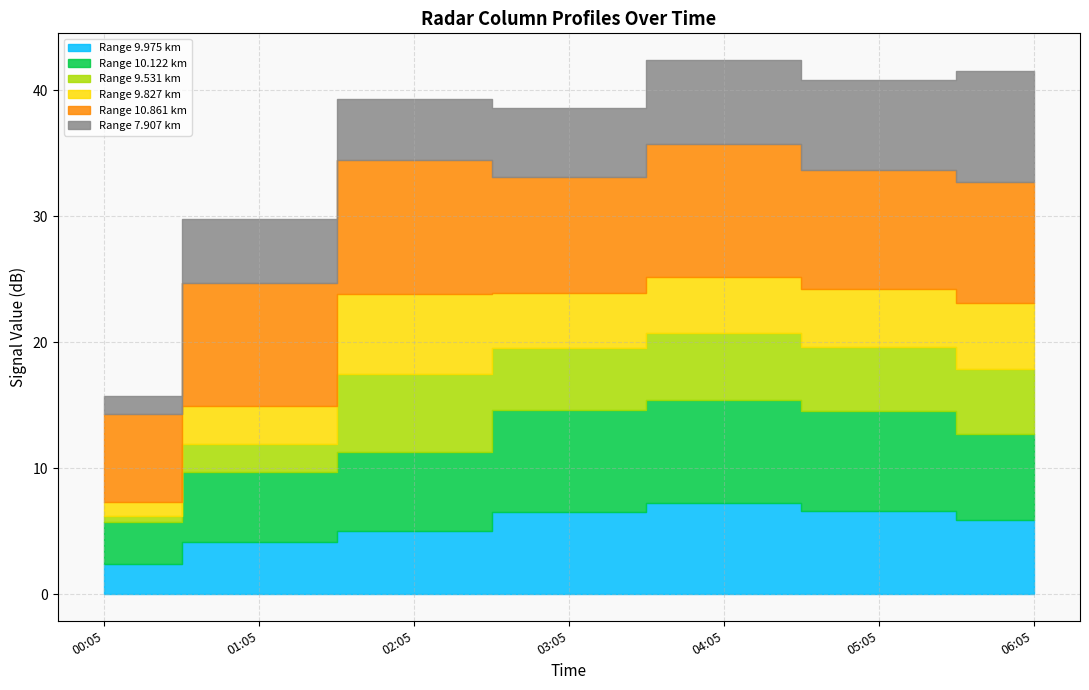

Reading left to right, extract all data points from this chart.

9.975: 2002/09/05 00:05=2.4	2002/09/05 01:05=4.1	2002/09/05 02:05=5.0	2002/09/05 03:05=6.5	2002/09/05 04:05=7.2	2002/09/05 05:05=6.6	2002/09/05 06:05=5.9
10.122: 2002/09/05 00:05=3.3	2002/09/05 01:05=5.6	2002/09/05 02:05=6.3	2002/09/05 03:05=8.1	2002/09/05 04:05=8.2	2002/09/05 05:05=7.9	2002/09/05 06:05=6.8
9.531: 2002/09/05 00:05=0.5	2002/09/05 01:05=2.2	2002/09/05 02:05=6.2	2002/09/05 03:05=4.9	2002/09/05 04:05=5.3	2002/09/05 05:05=5.1	2002/09/05 06:05=5.2
9.827: 2002/09/05 00:05=1.1	2002/09/05 01:05=3.0	2002/09/05 02:05=6.3	2002/09/05 03:05=4.4	2002/09/05 04:05=4.5	2002/09/05 05:05=4.6	2002/09/05 06:05=5.2
10.861: 2002/09/05 00:05=7.0	2002/09/05 01:05=9.8	2002/09/05 02:05=10.7	2002/09/05 03:05=9.2	2002/09/05 04:05=10.5	2002/09/05 05:05=9.5	2002/09/05 06:05=9.6
7.907: 2002/09/05 00:05=1.4	2002/09/05 01:05=5.1	2002/09/05 02:05=4.8	2002/09/05 03:05=5.5	2002/09/05 04:05=6.7	2002/09/05 05:05=7.1	2002/09/05 06:05=8.8